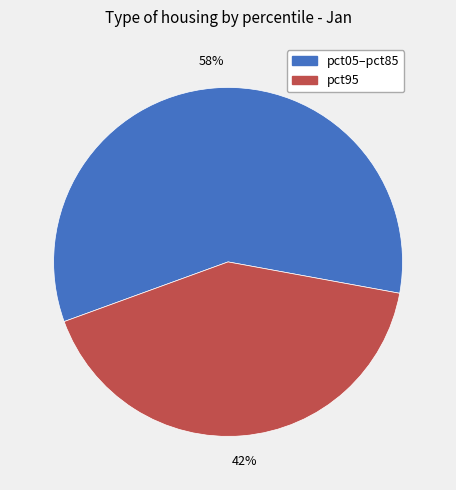

To the nearest percent, what portion does pct95 represent?

42%